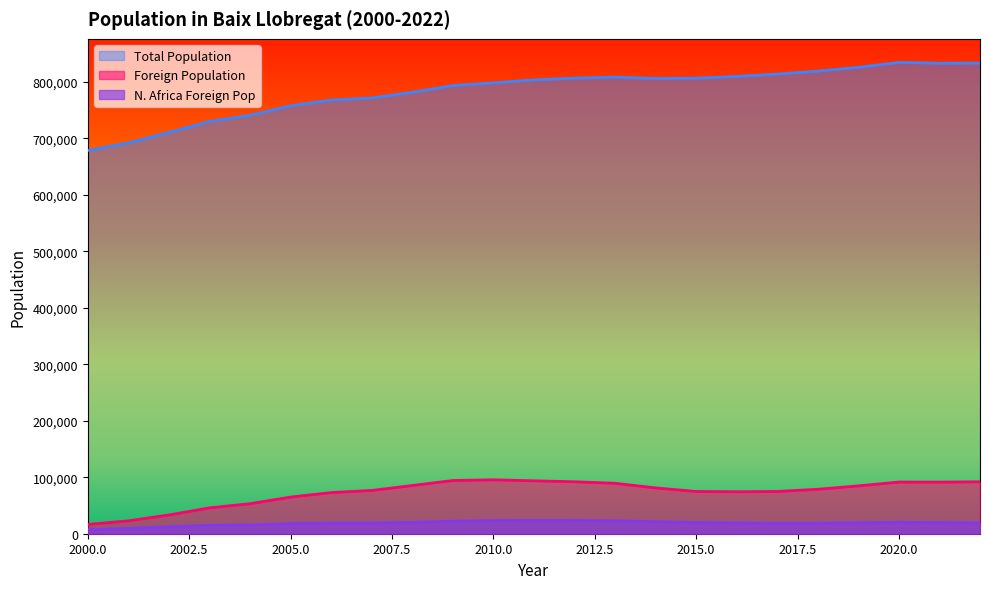

What is the value of the Total Population point at the 10th from the left?

793655